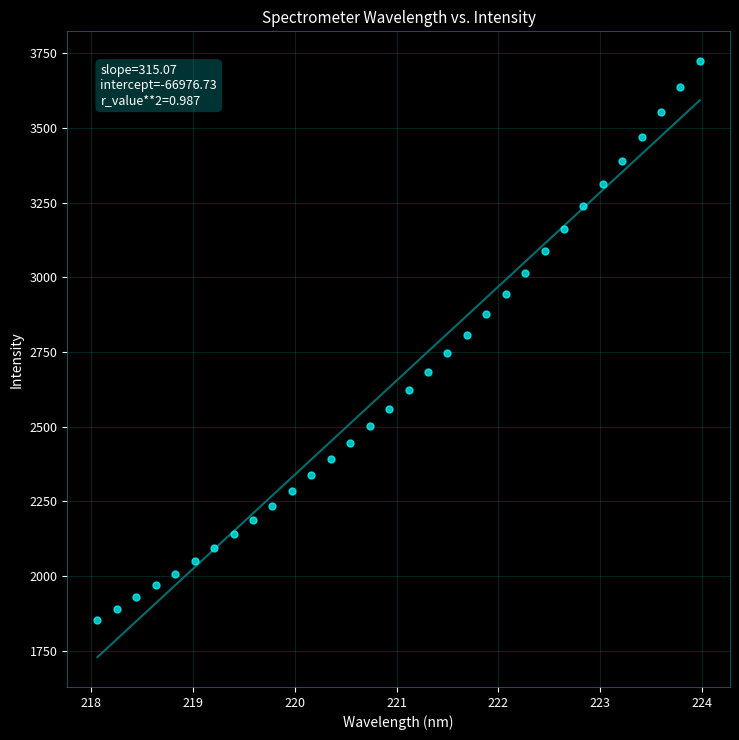

What is the range of X values (max minus min)?

5.9